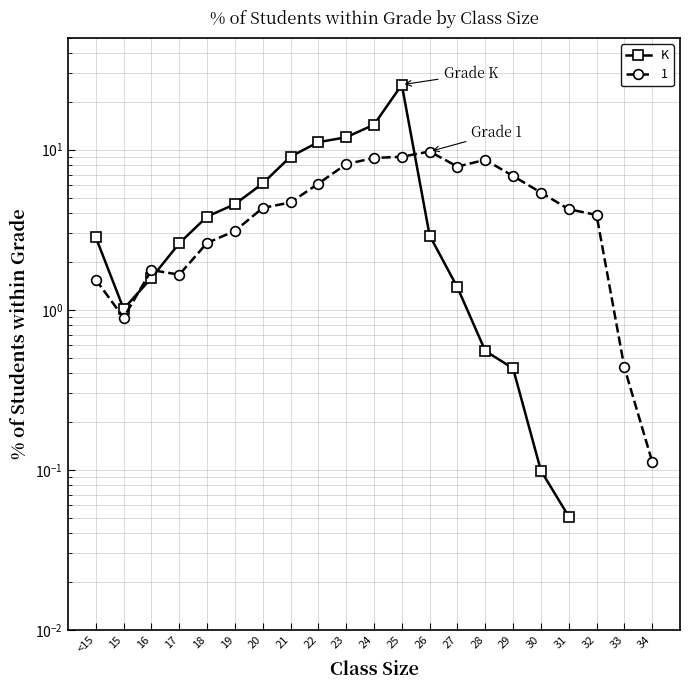

What is the sum of the values at 30 and 21?

9.2